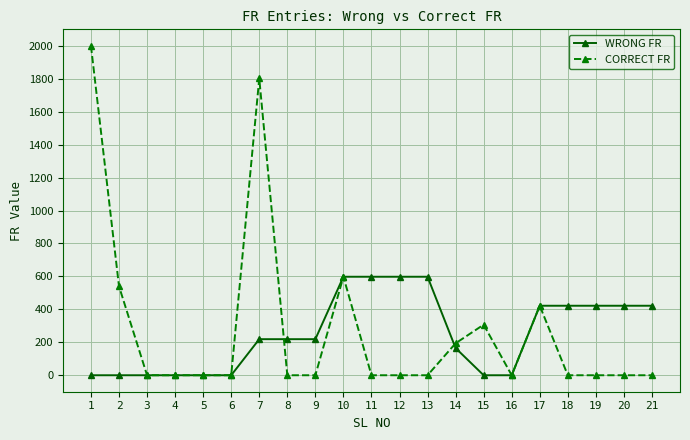

The value of WRONG FR at 19 is 555. True or false?

False